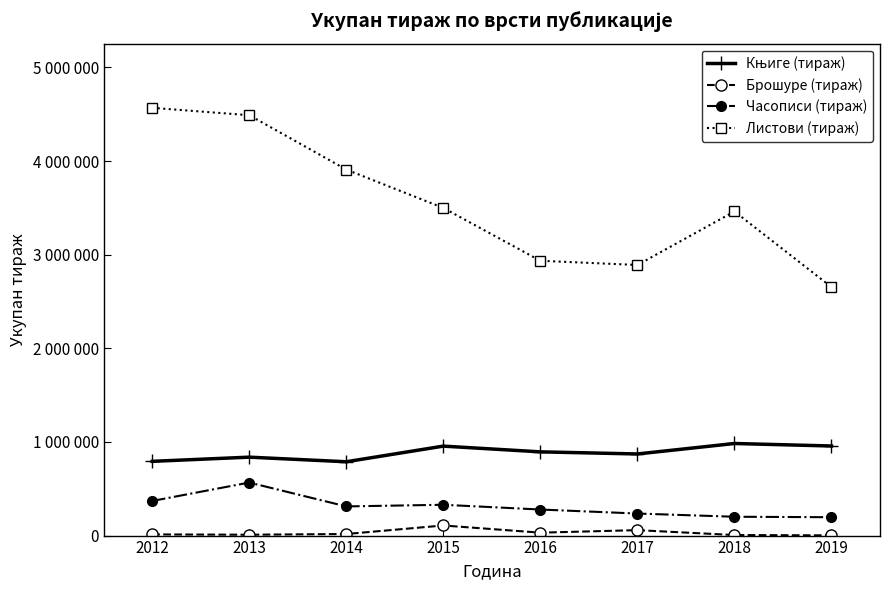

Is this an area chart (filled region under the line)?

No